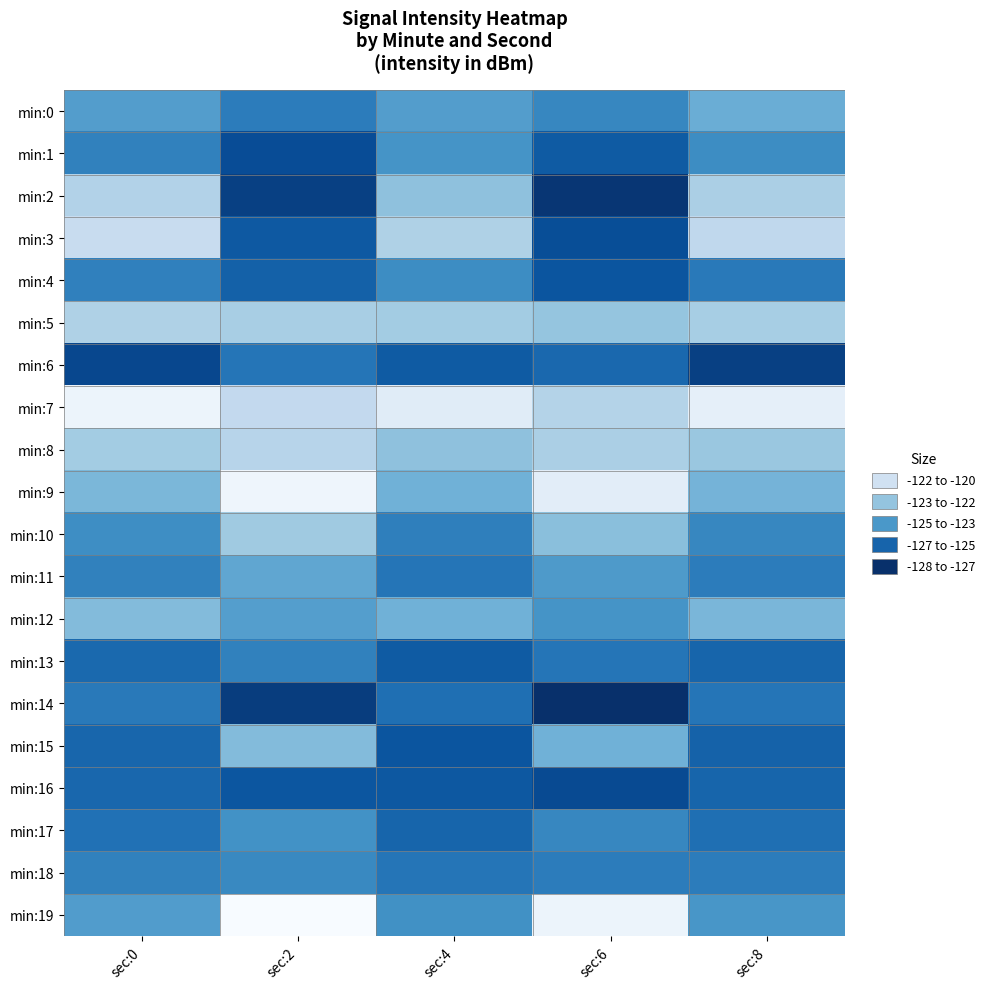

Reading right to left, list all the values displayed in this chart.

min:0: sec:8=-124.2	sec:6=-125.5	sec:4=-124.8	sec:2=-125.8	sec:0=-124.8
min:1: sec:8=-125.3	sec:6=-126.8	sec:4=-125.1	sec:2=-127.2	sec:0=-125.6
min:2: sec:8=-122.9	sec:6=-127.9	sec:4=-123.5	sec:2=-127.6	sec:0=-122.7
min:3: sec:8=-122.4	sec:6=-127.2	sec:4=-122.8	sec:2=-126.9	sec:0=-122.1
min:4: sec:8=-125.9	sec:6=-127.0	sec:4=-125.3	sec:2=-126.6	sec:0=-125.7
min:5: sec:8=-123.0	sec:6=-123.4	sec:4=-123.1	sec:2=-123.0	sec:0=-122.8
min:6: sec:8=-127.6	sec:6=-126.4	sec:4=-126.8	sec:2=-126.0	sec:0=-127.4
min:7: sec:8=-121.0	sec:6=-122.7	sec:4=-121.2	sec:2=-122.3	sec:0=-120.7
min:8: sec:8=-123.3	sec:6=-122.9	sec:4=-123.5	sec:2=-122.6	sec:0=-123.1
min:9: sec:8=-124.0	sec:6=-121.1	sec:4=-124.1	sec:2=-120.7	sec:0=-123.9
min:10: sec:8=-125.5	sec:6=-123.6	sec:4=-125.7	sec:2=-123.2	sec:0=-125.3
min:11: sec:8=-125.8	sec:6=-124.9	sec:4=-126.0	sec:2=-124.5	sec:0=-125.6
min:12: sec:8=-123.9	sec:6=-125.1	sec:4=-124.1	sec:2=-124.7	sec:0=-123.7
min:13: sec:8=-126.5	sec:6=-126.0	sec:4=-126.8	sec:2=-125.6	sec:0=-126.4
min:14: sec:8=-126.0	sec:6=-128.1	sec:4=-126.2	sec:2=-127.7	sec:0=-125.9
min:15: sec:8=-126.6	sec:6=-124.1	sec:4=-127.0	sec:2=-123.7	sec:0=-126.5
min:16: sec:8=-126.5	sec:6=-127.3	sec:4=-126.9	sec:2=-127.0	sec:0=-126.4
min:17: sec:8=-126.2	sec:6=-125.5	sec:4=-126.5	sec:2=-125.1	sec:0=-126.1
min:18: sec:8=-125.8	sec:6=-125.8	sec:4=-126.0	sec:2=-125.4	sec:0=-125.7
min:19: sec:8=-125.0	sec:6=-120.7	sec:4=-125.2	sec:2=-120.3	sec:0=-124.8